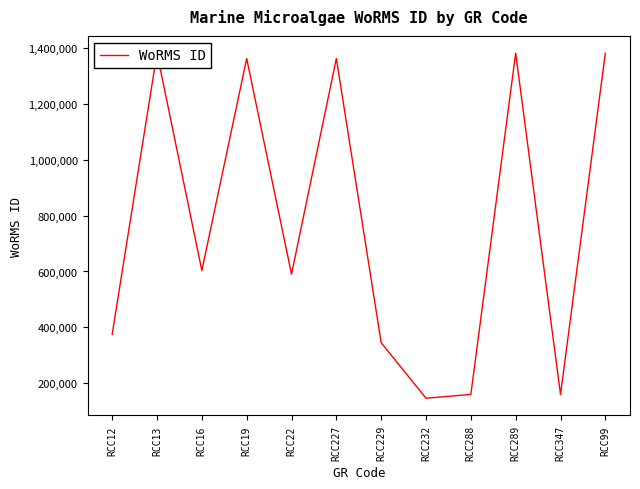

Reading left to right, what are all the values shown in this chart?

RCC12=375856	RCC13=1380402	RCC16=603429	RCC19=1361155	RCC22=590439	RCC227=1361155	RCC229=345504	RCC232=146994	RCC288=160576	RCC289=1380402	RCC347=160576	RCC99=1380402